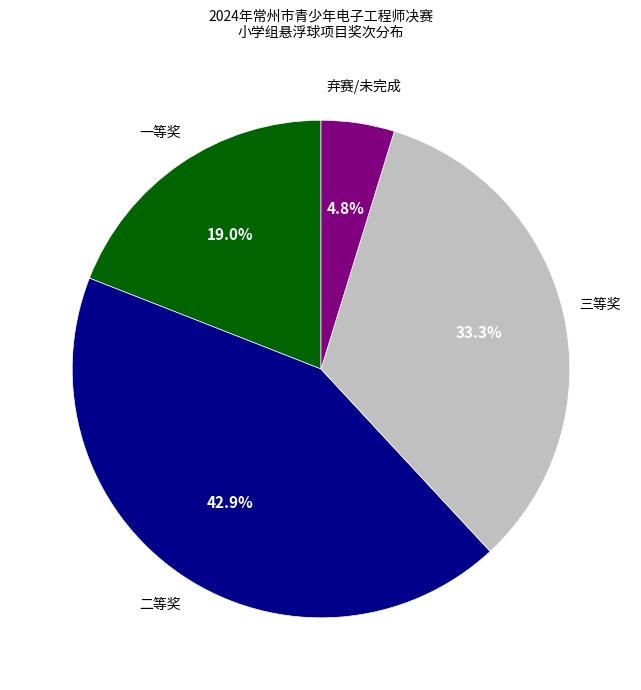

Is there a majority slice in this chart?

No